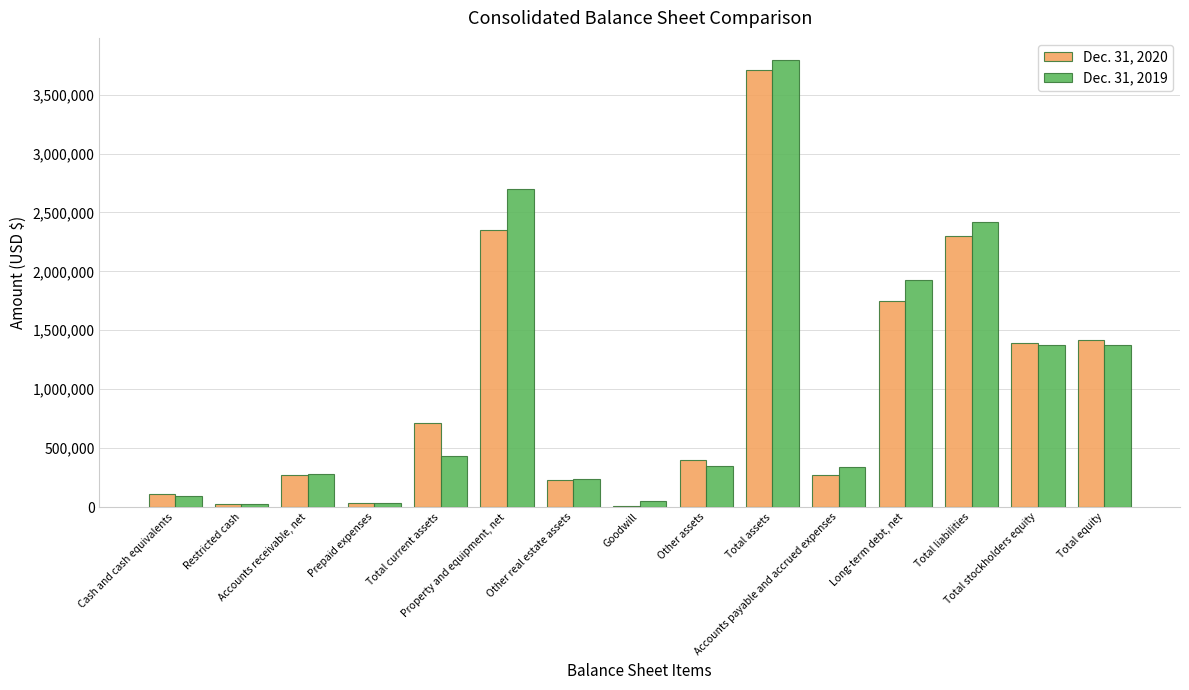

What are all the series names shown in the legend?

Dec. 31, 2020, Dec. 31, 2019